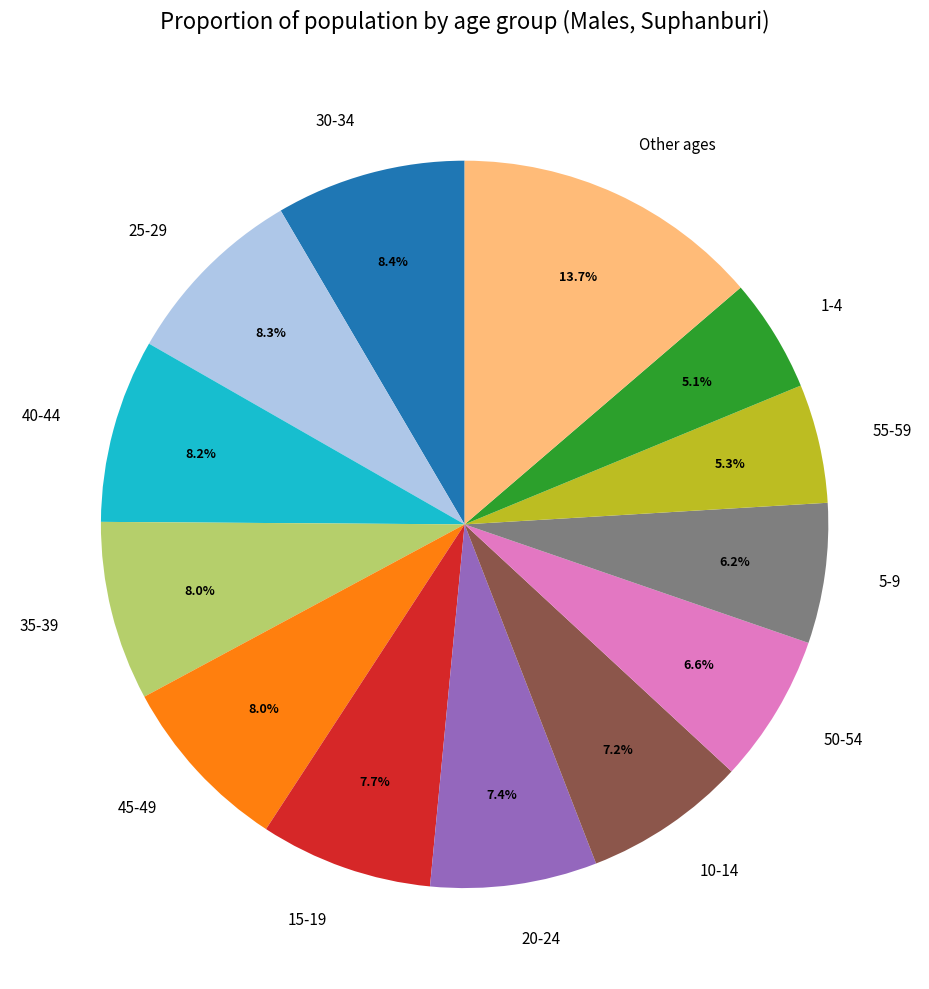

What portion of the pie excludes 20-24?

92.6%